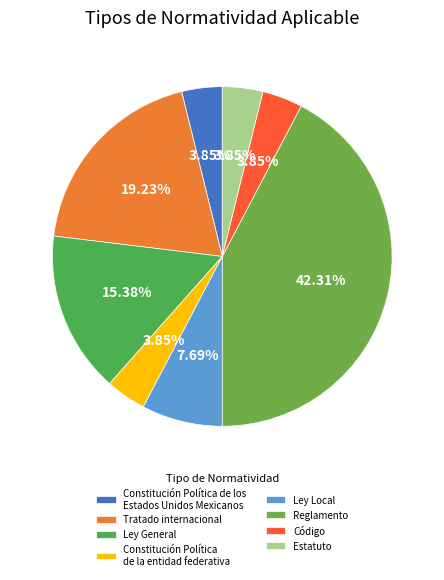

True or false: Constitución Política de los Estados Unidos Mexicanos accounts for 1% of the total.

False